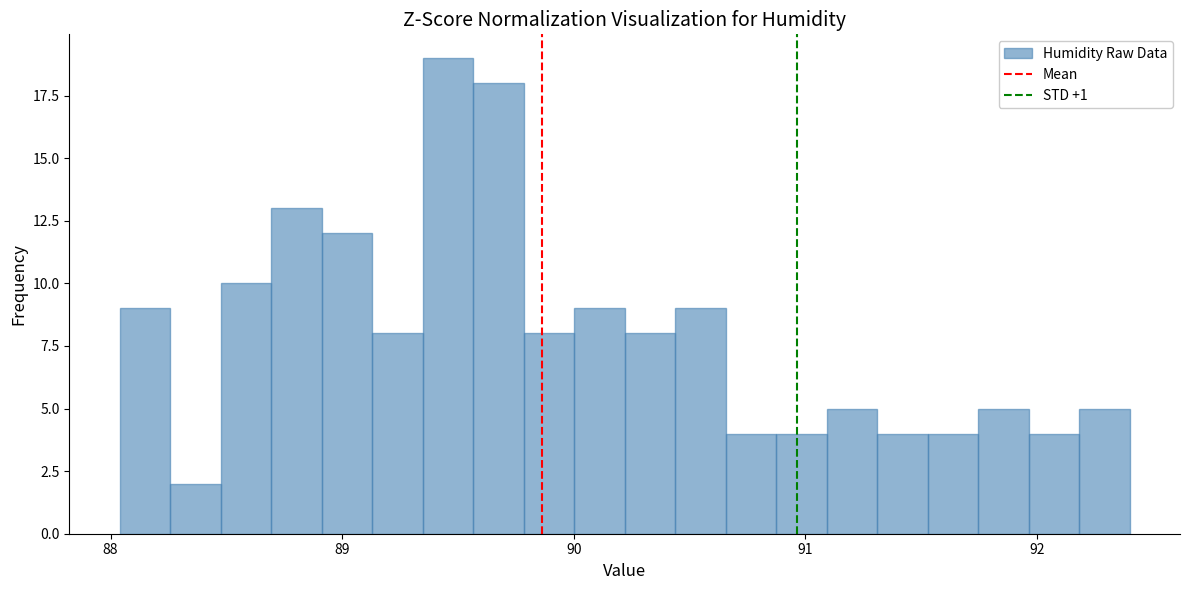

Read against the x-axis, roughly where is the centre of the tallest bar?

89.5